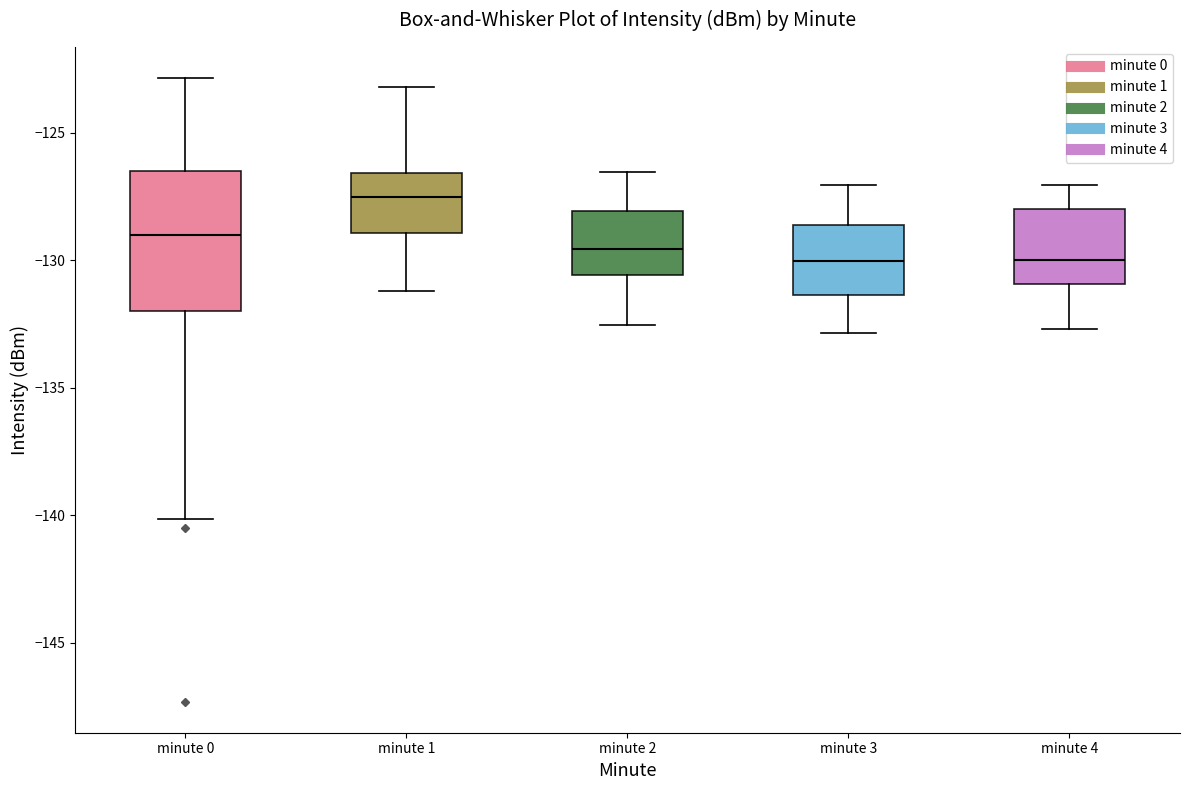

Reading left to right, read every box against the y-axis: the position of its median line, the range the box covers, and the ends of its whiskers. The values are not printed on the chart, so give them approximately, as read against the axis.

minute 0: median -129.0, box -132.0 to -126.5, whiskers -140.0 to -123.0
minute 1: median -127.5, box -129.0 to -126.5, whiskers -131.0 to -123.0
minute 2: median -129.5, box -130.5 to -128.0, whiskers -132.5 to -126.5
minute 3: median -130.0, box -131.5 to -128.5, whiskers -133.0 to -127.0
minute 4: median -130.0, box -131.0 to -128.0, whiskers -132.5 to -127.0